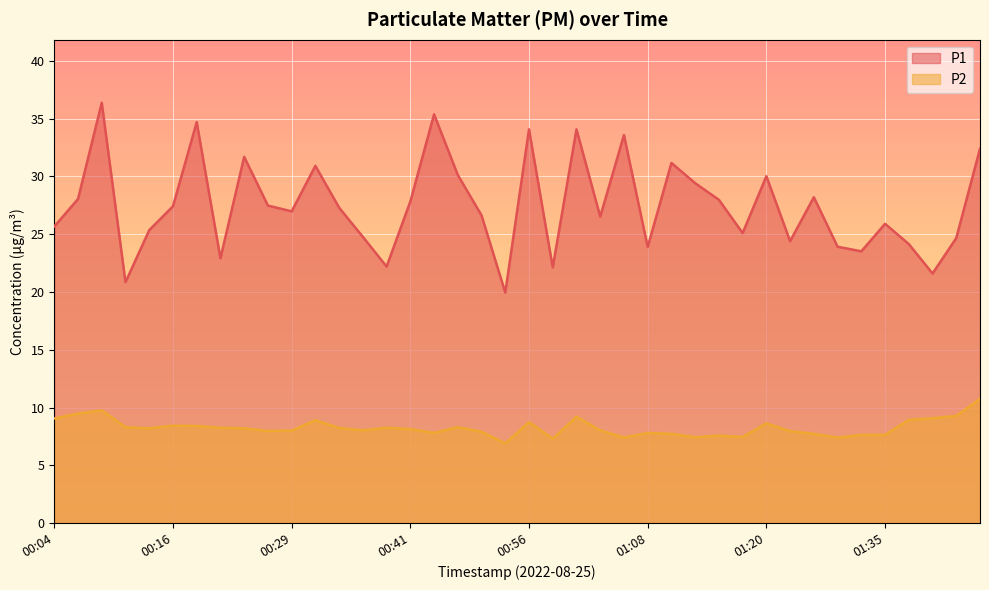

True or false: P1 has more than 1 interior local peaks.

True